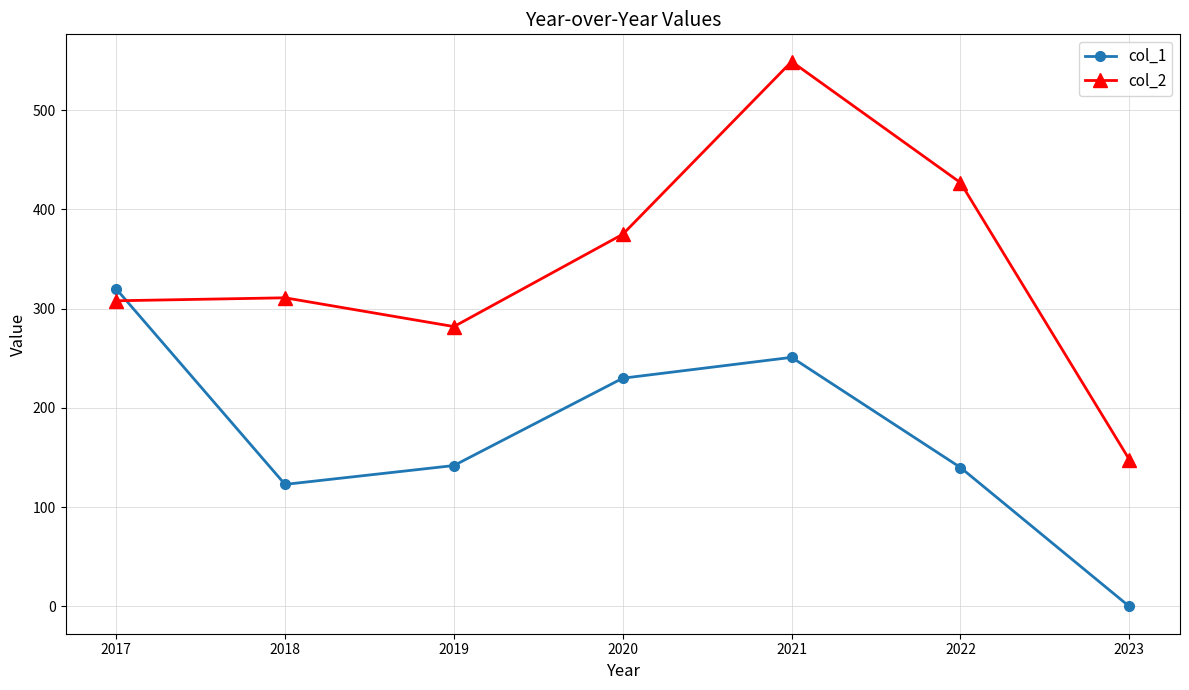

Rank the series by their maximum value, from highest to lowest.

col_2, col_1